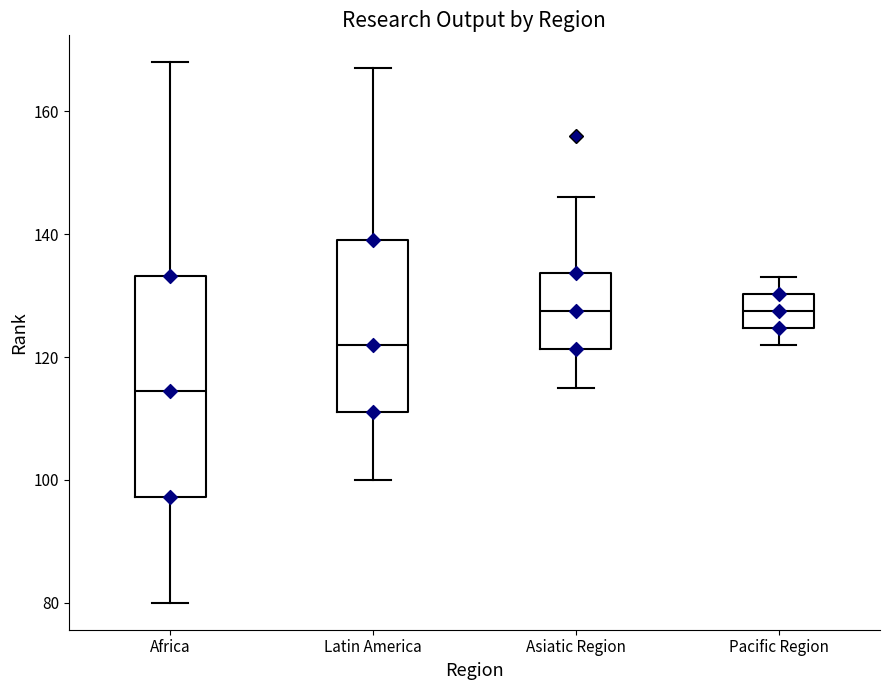

Reading left to right, transcribe this box plot: for each box, give where its median line is, the range the box spans, and where its two whiskers end, as read against the y-axis. The values are not printed on the chart, so give them approximately, as read against the axis.

Africa: median 114, box 98 to 134, whiskers 80 to 168
Latin America: median 122, box 112 to 140, whiskers 100 to 168
Asiatic Region: median 128, box 122 to 134, whiskers 116 to 146
Pacific Region: median 128, box 124 to 130, whiskers 122 to 134